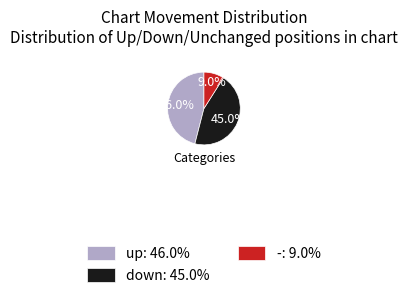

True or false: down accounts for 55% of the total.

False